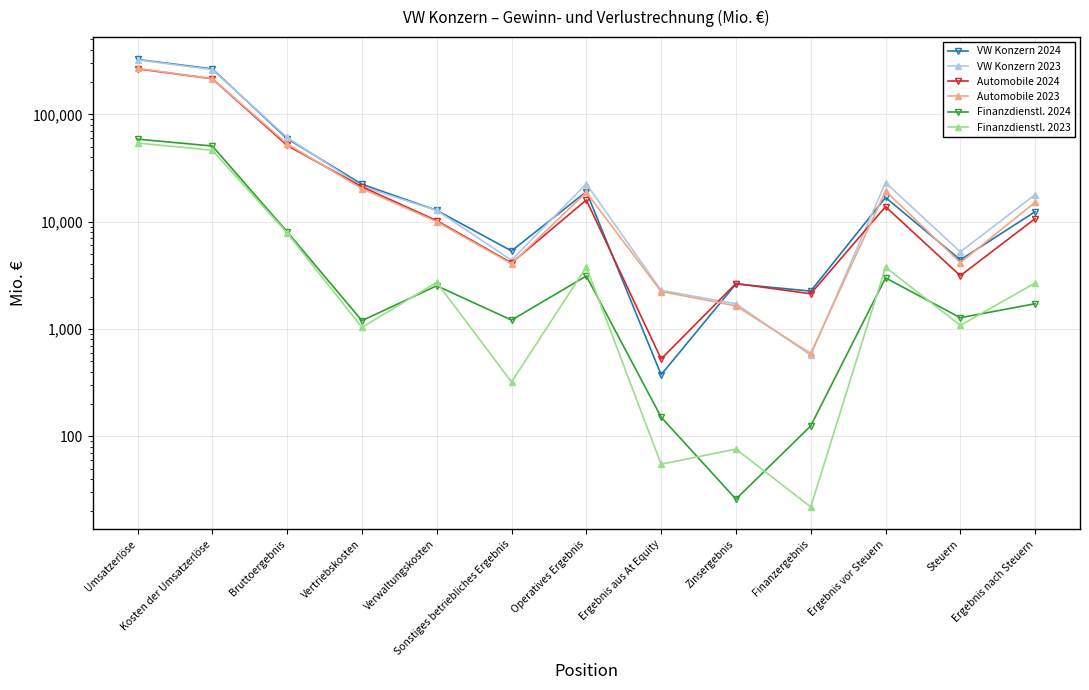

Is this an area chart (filled region under the line)?

No